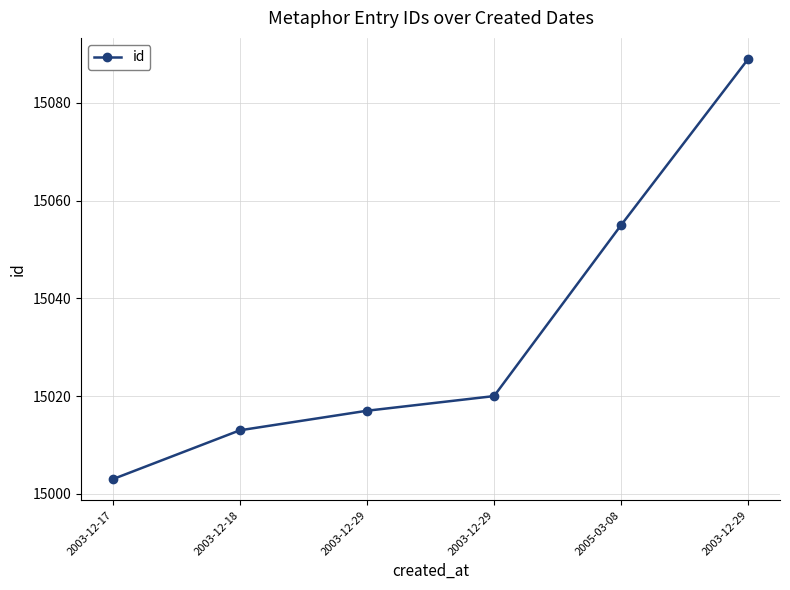

Is this an area chart (filled region under the line)?

No